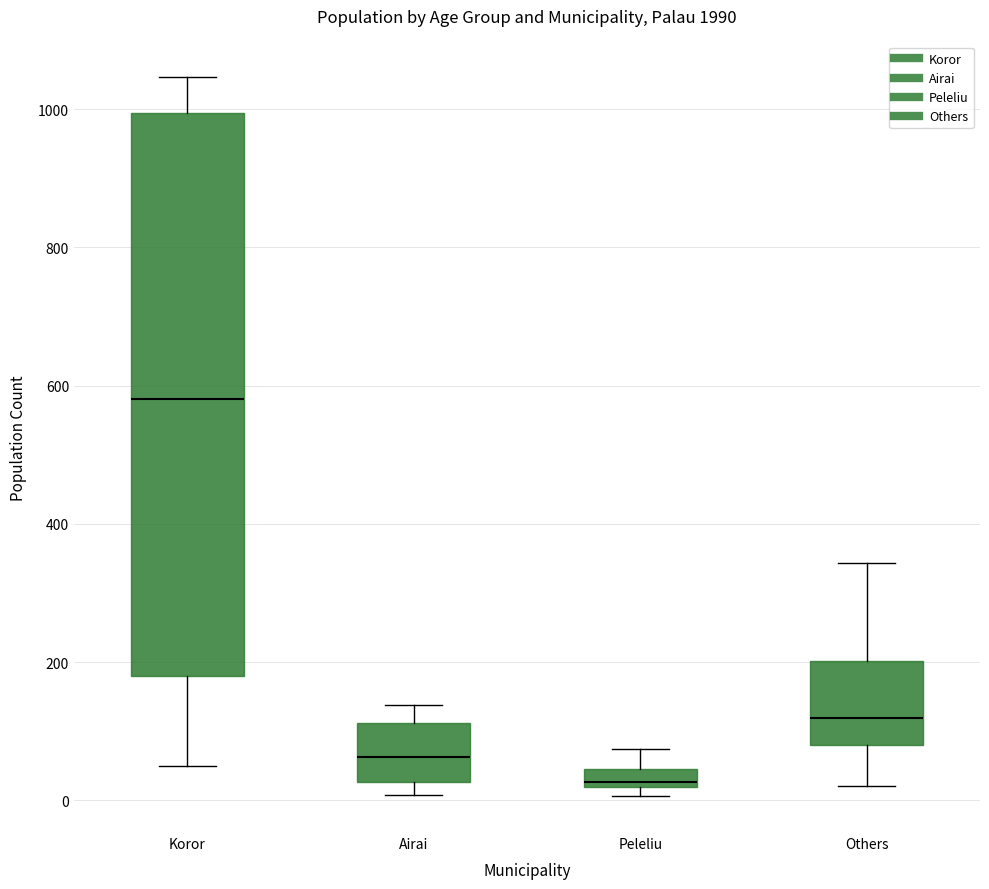

Comparing the boxes themselves (not the whiskers), which one is the tallest?

Koror